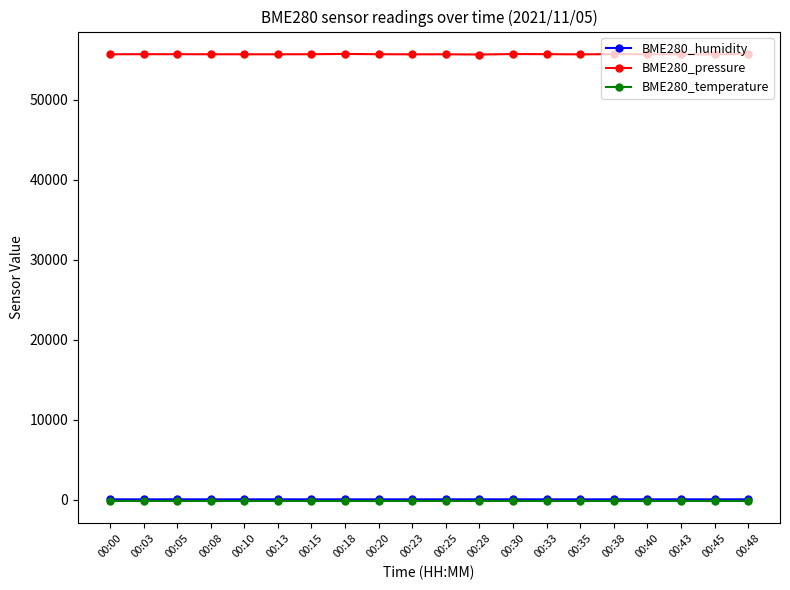

What is the greatest value displayed?

55710.4